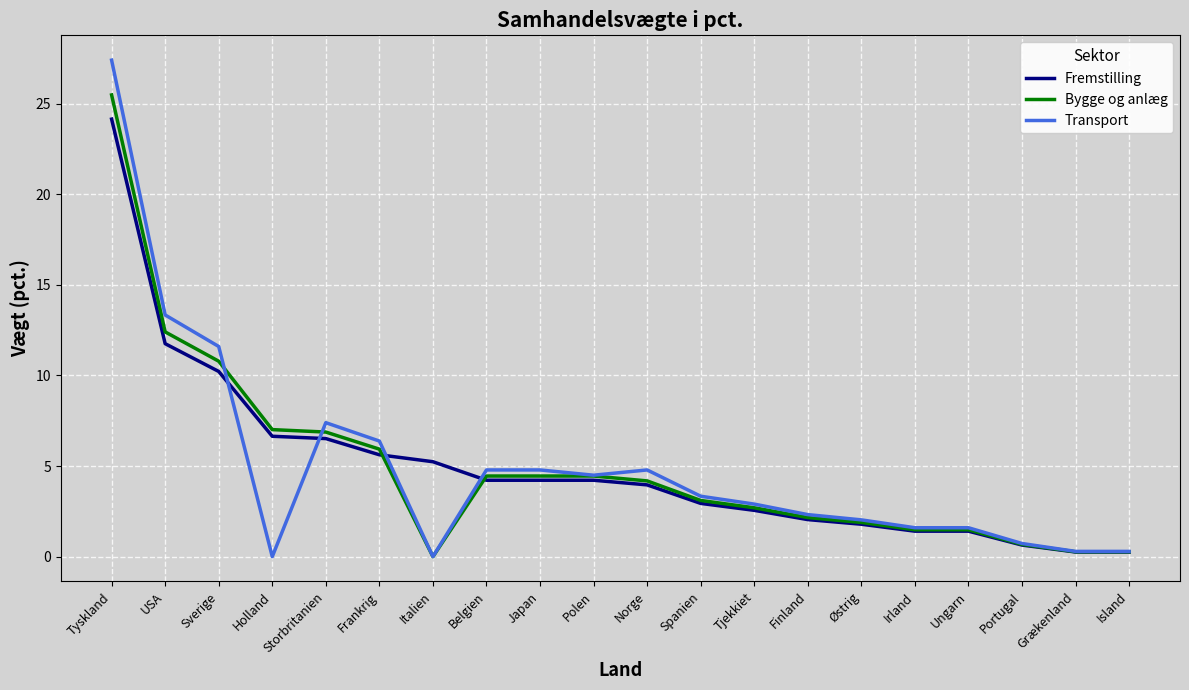

Count the number of data series in this chart.

3